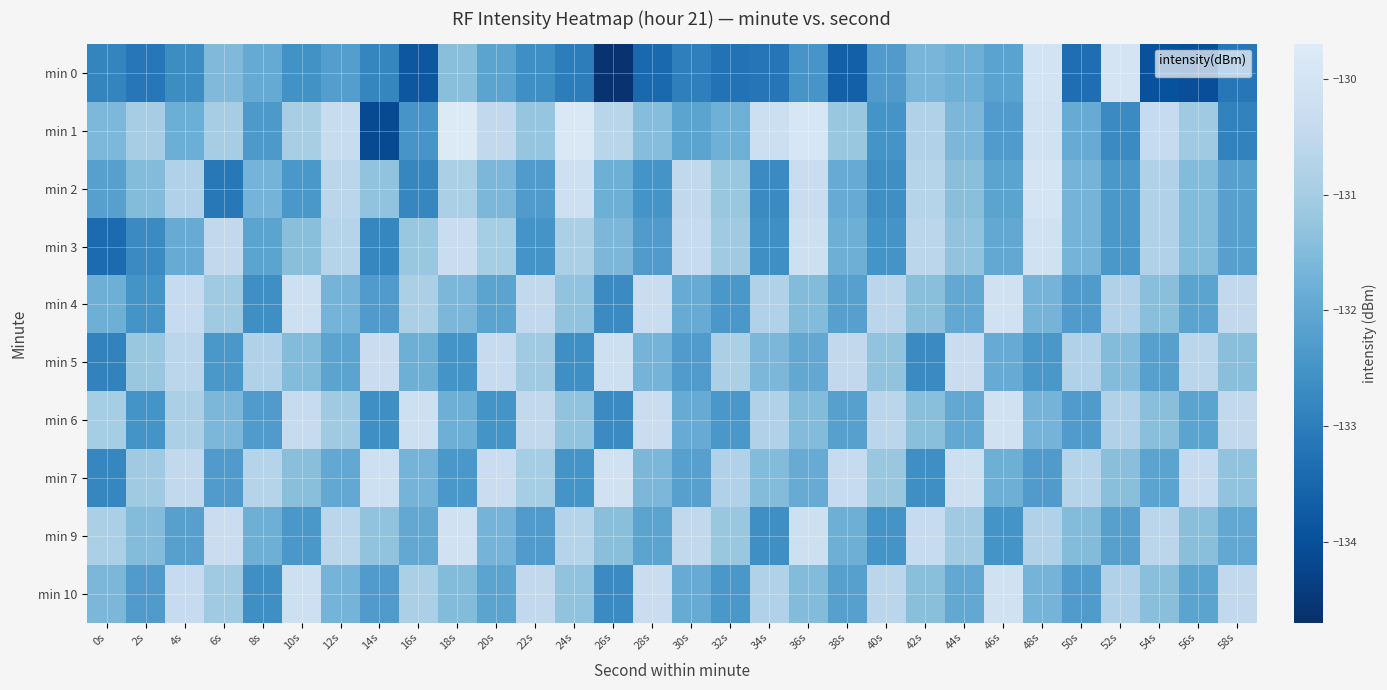

The min 10 series shows -131.4 at 42s. True or false?

True